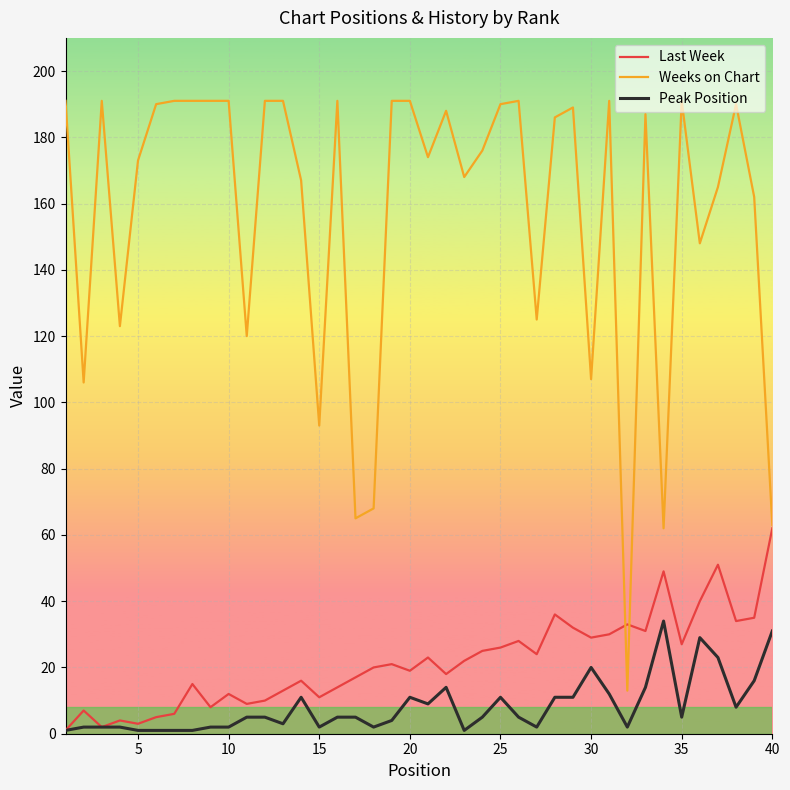

What is the maximum value shown in the chart?

191